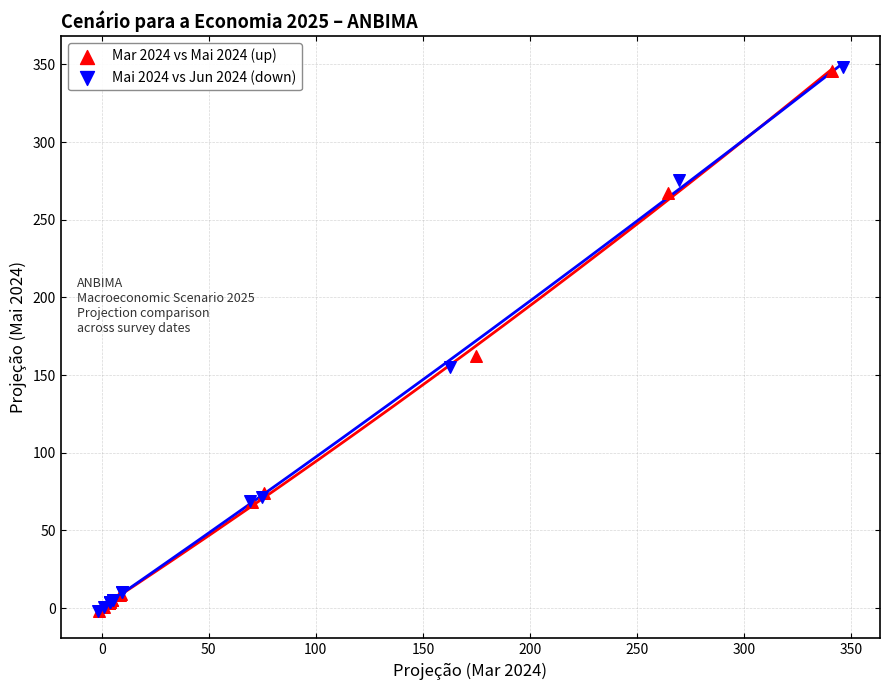

What are all the series names shown in the legend?

Mar 2024 vs Mai 2024 (up), Mai 2024 vs Jun 2024 (down)